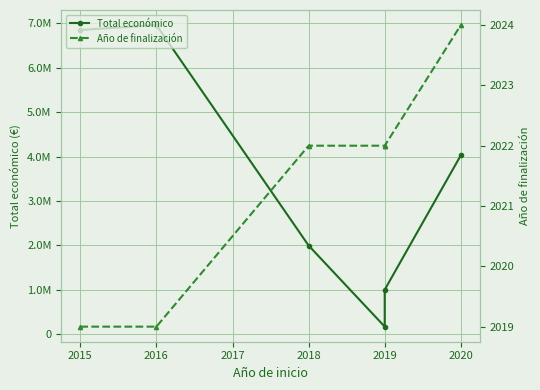

List the series in order of their peak value, lowest first.

Año de finalización, Total económico